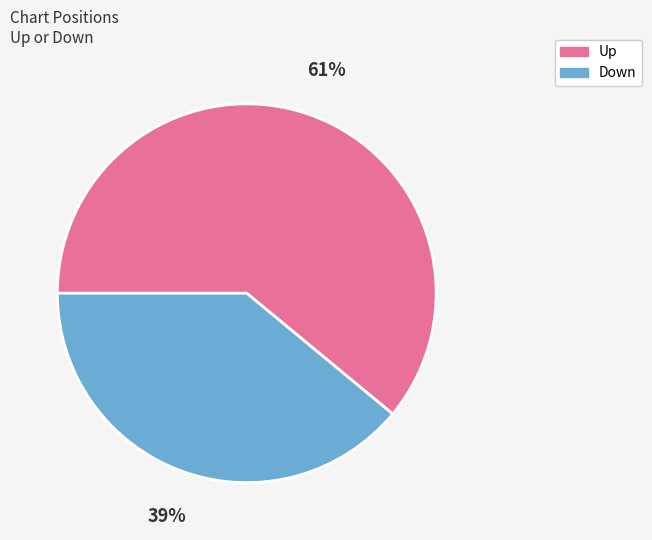

To the nearest percent, what is the difference between the largest and smallest slice percentages?

22%